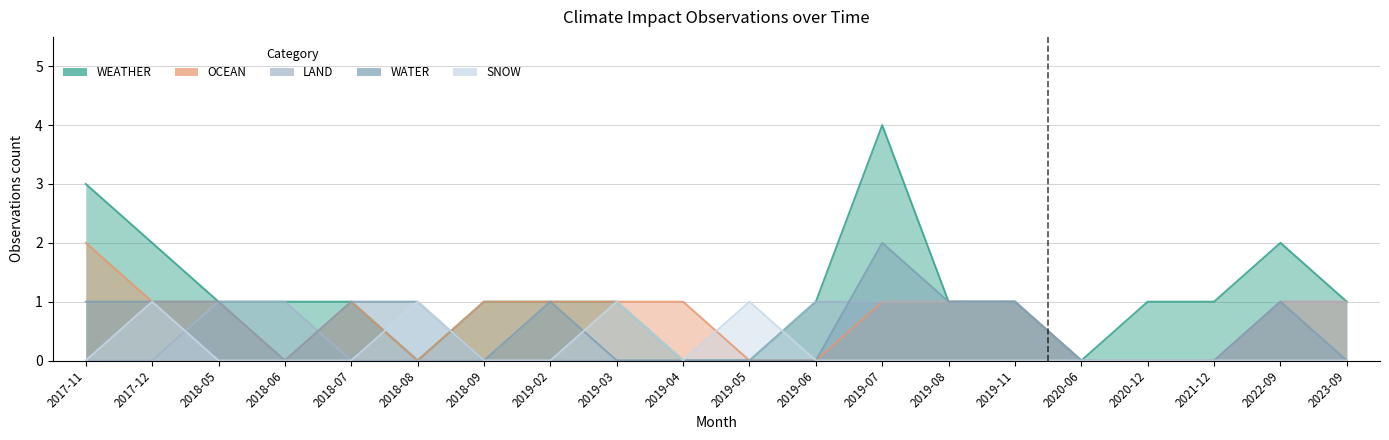

At which label does OCEAN reach its minimum?

2018-06